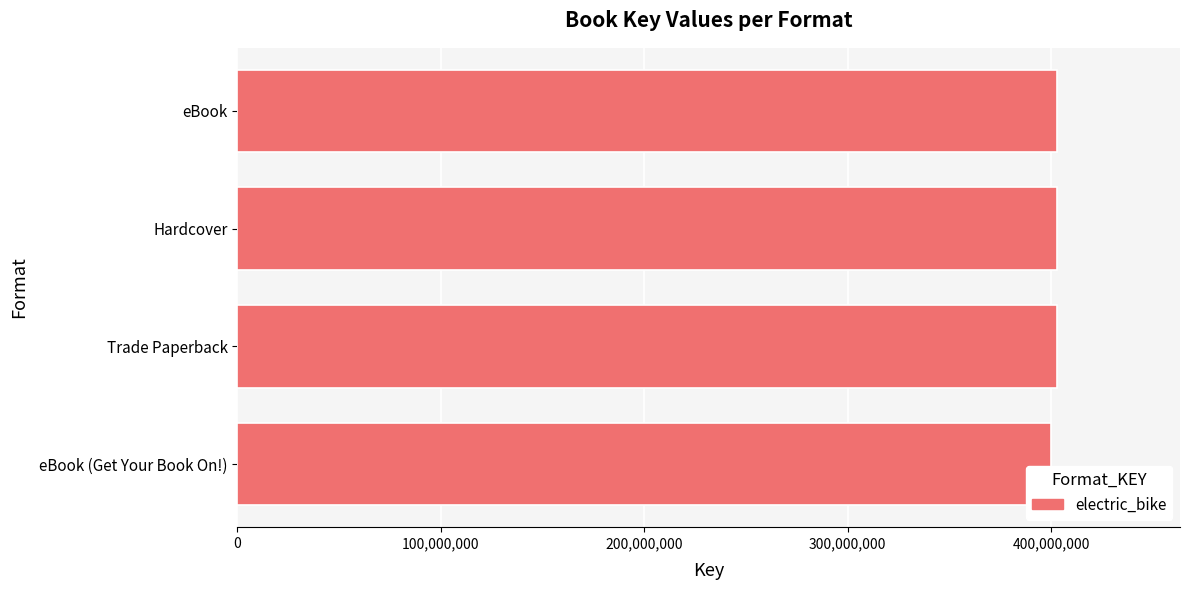

The chart shows a value of 402914186 at Hardcover. True or false?

True